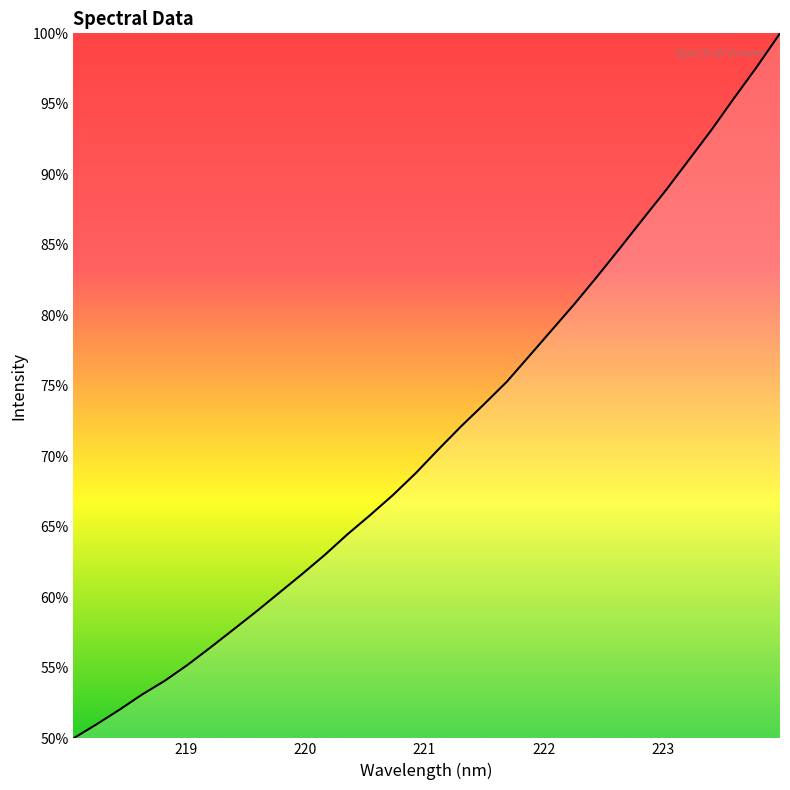

The chart shows a value of 1030.8 at 222. True or false?

False